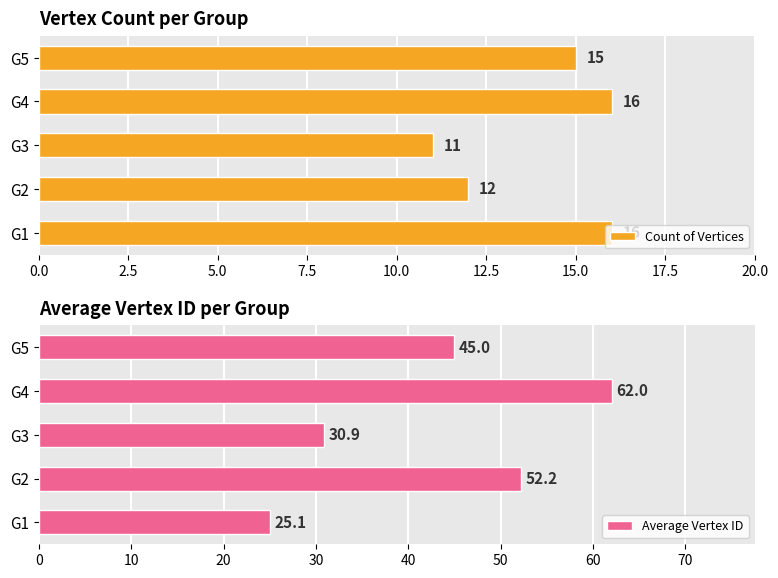

Are the bars horizontal?

Yes